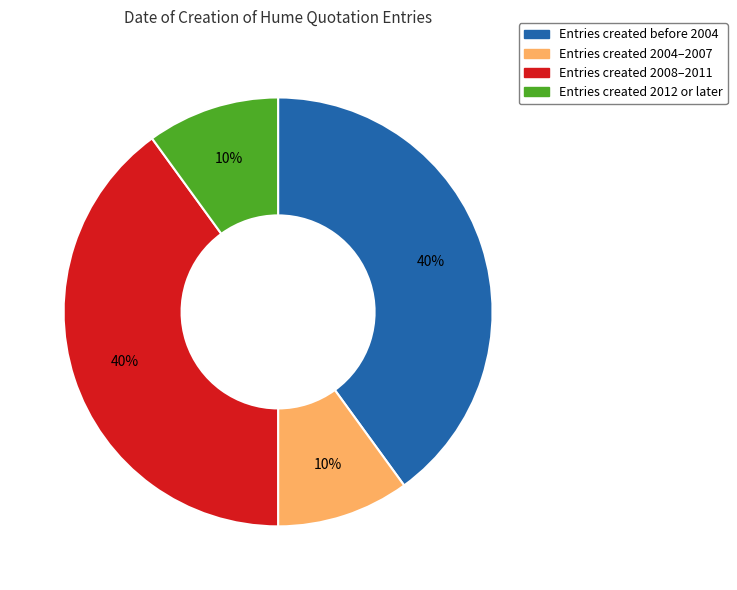

Is there any slice that represents more than half of the pie?

No